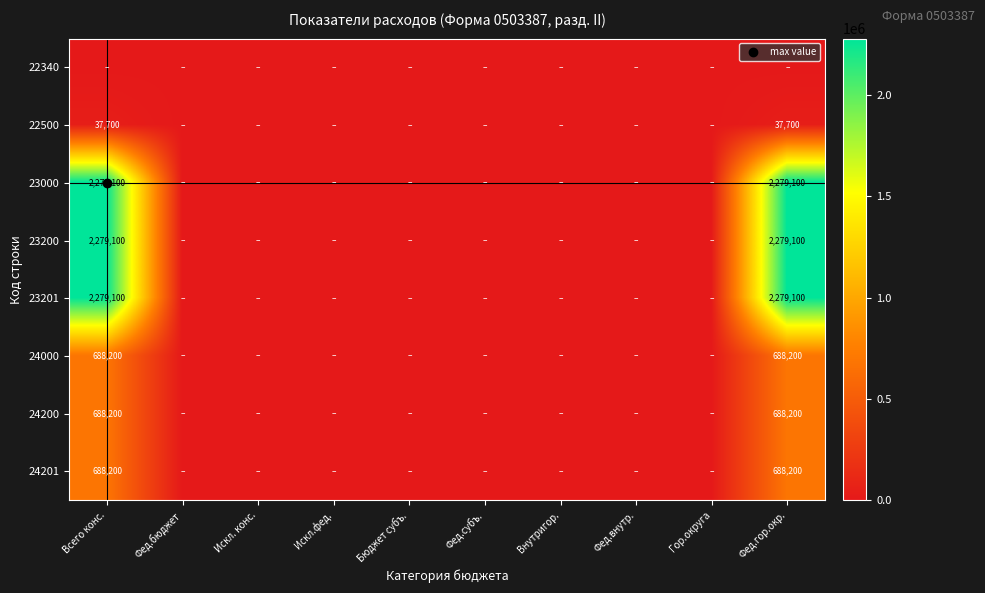

Between Фед.внутр. and Фед.бюджет, which is larger?

Фед.внутр.